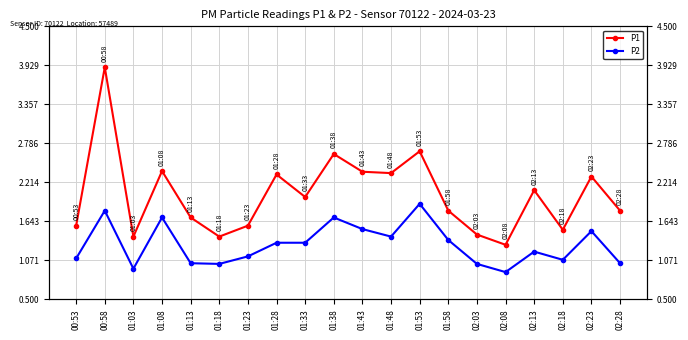

Reading left to right, what are all the values shown in this chart?

P1: 00:53=1.6	00:58=3.9	01:03=1.4	01:08=2.4	01:13=1.7	01:18=1.4	01:23=1.6	01:28=2.3	01:33=2.0	01:38=2.6	01:43=2.4	01:48=2.4	01:53=2.7	01:58=1.8	02:03=1.4	02:08=1.3	02:13=2.1	02:18=1.5	02:23=2.3	02:28=1.8
P2: 00:53=1.1	00:58=1.8	01:03=0.9	01:08=1.7	01:13=1.0	01:18=1.0	01:23=1.1	01:28=1.3	01:33=1.3	01:38=1.7	01:43=1.5	01:48=1.4	01:53=1.9	01:58=1.4	02:03=1.0	02:08=0.9	02:13=1.2	02:18=1.1	02:23=1.5	02:28=1.0